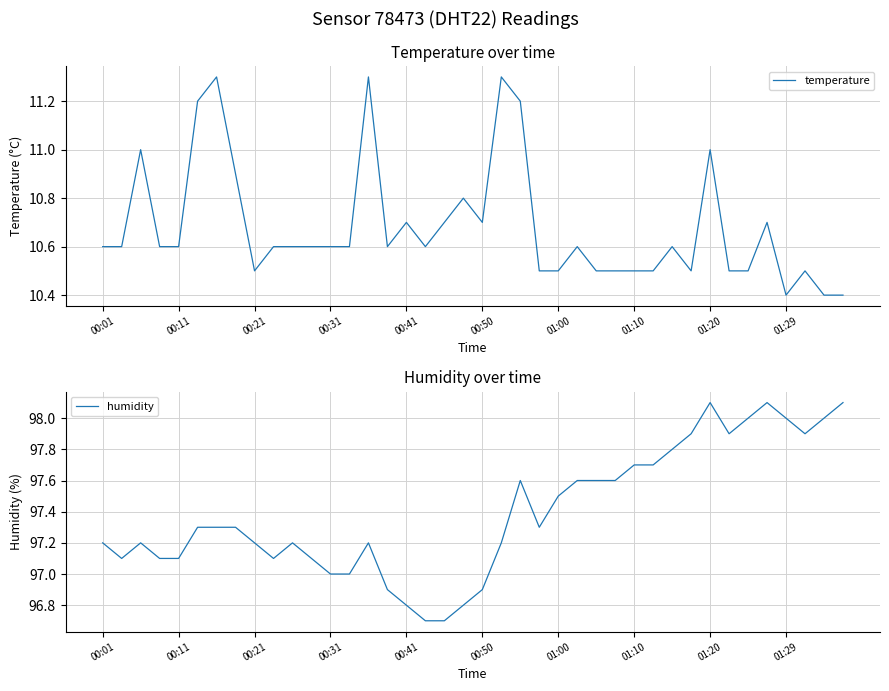

True or false: humidity has more than 0 interior local peaks.

True